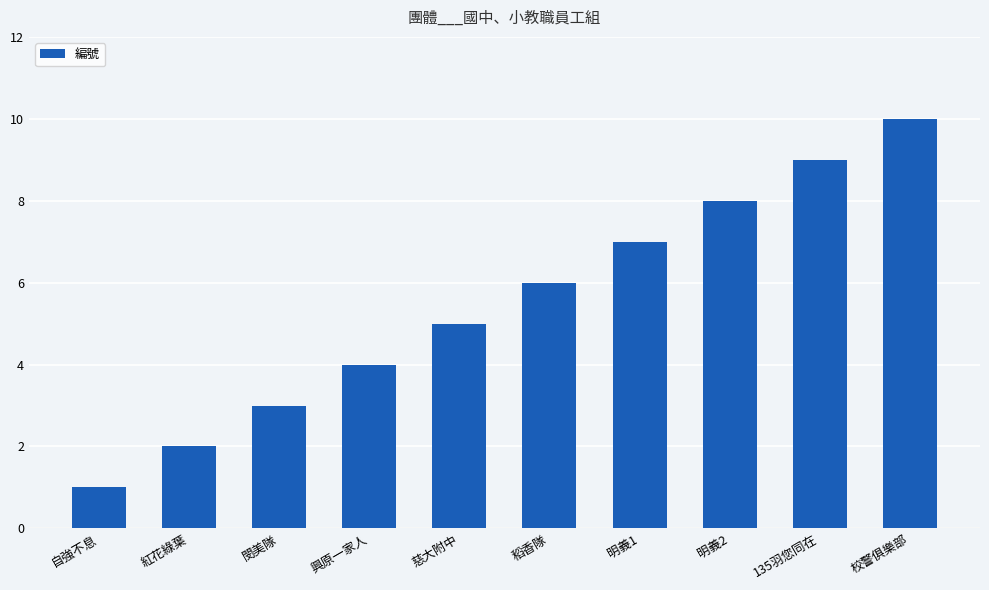

Does the chart contain stacked bars?

No